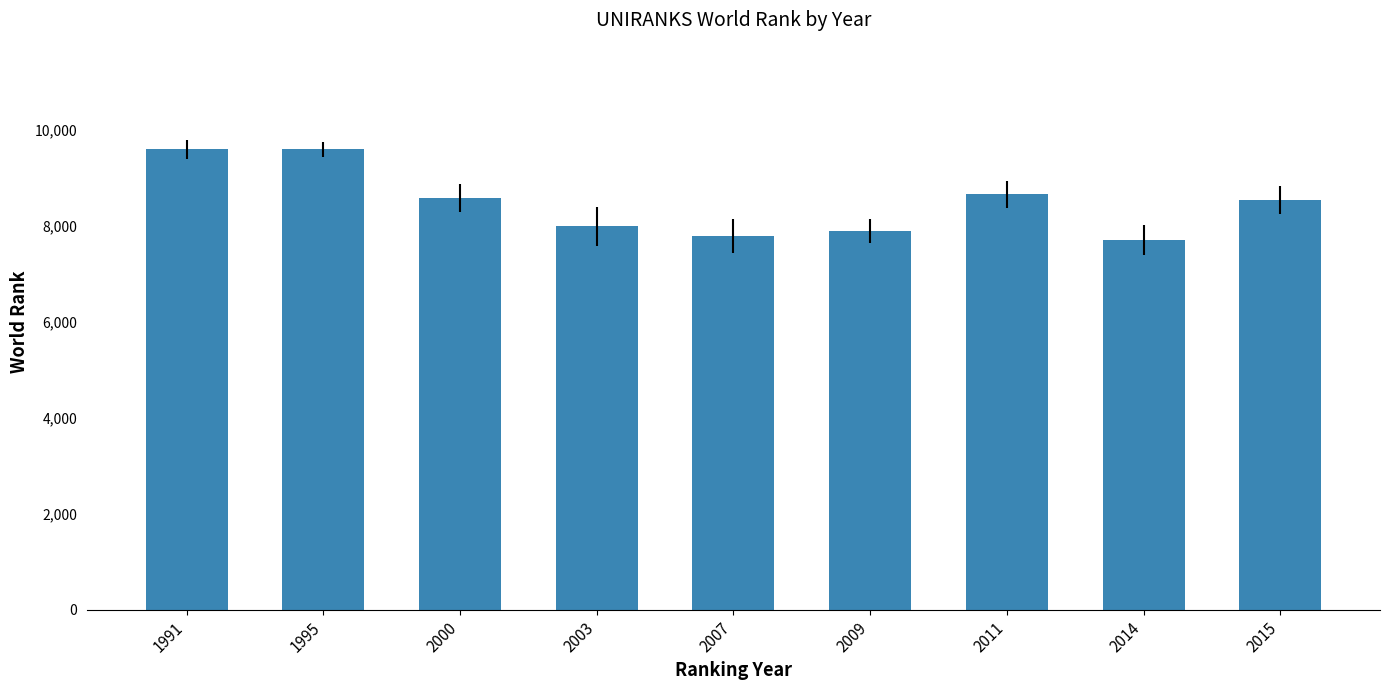

The chart shows a value of 3492 at 2011. True or false?

False